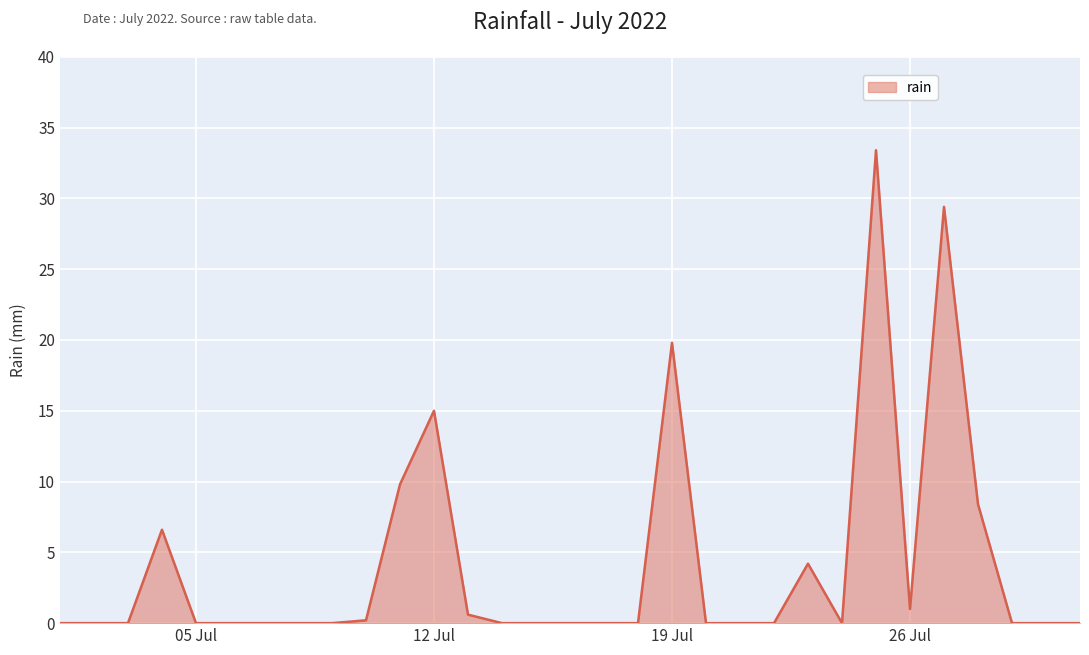

What is the greatest value displayed?

33.4